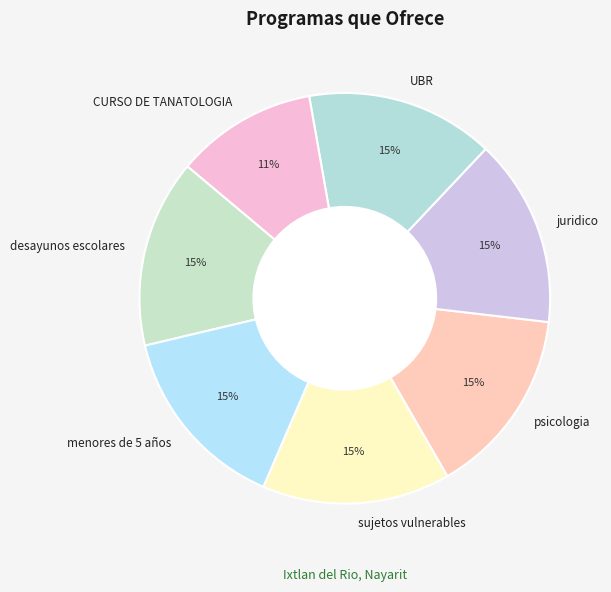

The CURSO DE TANATOLOGIA slice represents 11% of the pie. True or false?

True